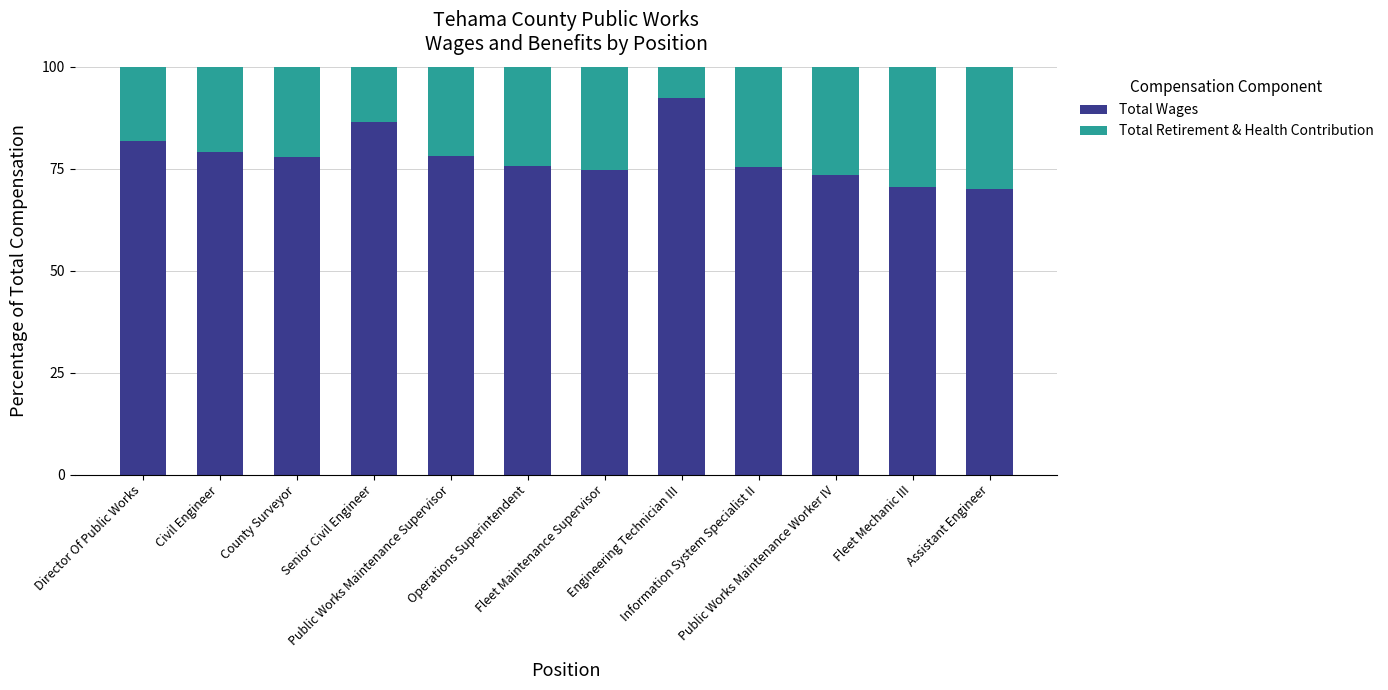

What is the sum of all Total Wages values?

935.7